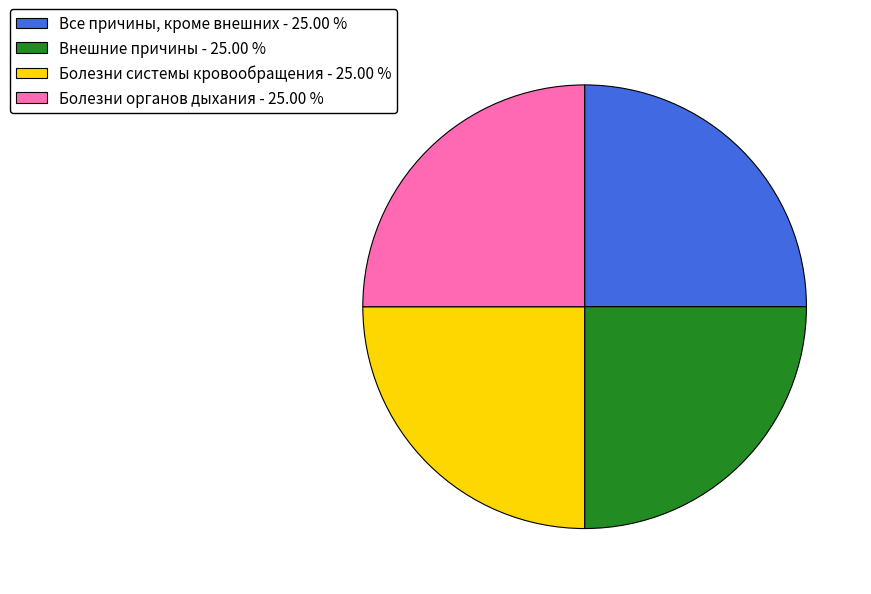

Approximately how many times larger is the value at Внешние причины - 25.00 % compared to Болезни системы кровообращения - 25.00 %?

1.0